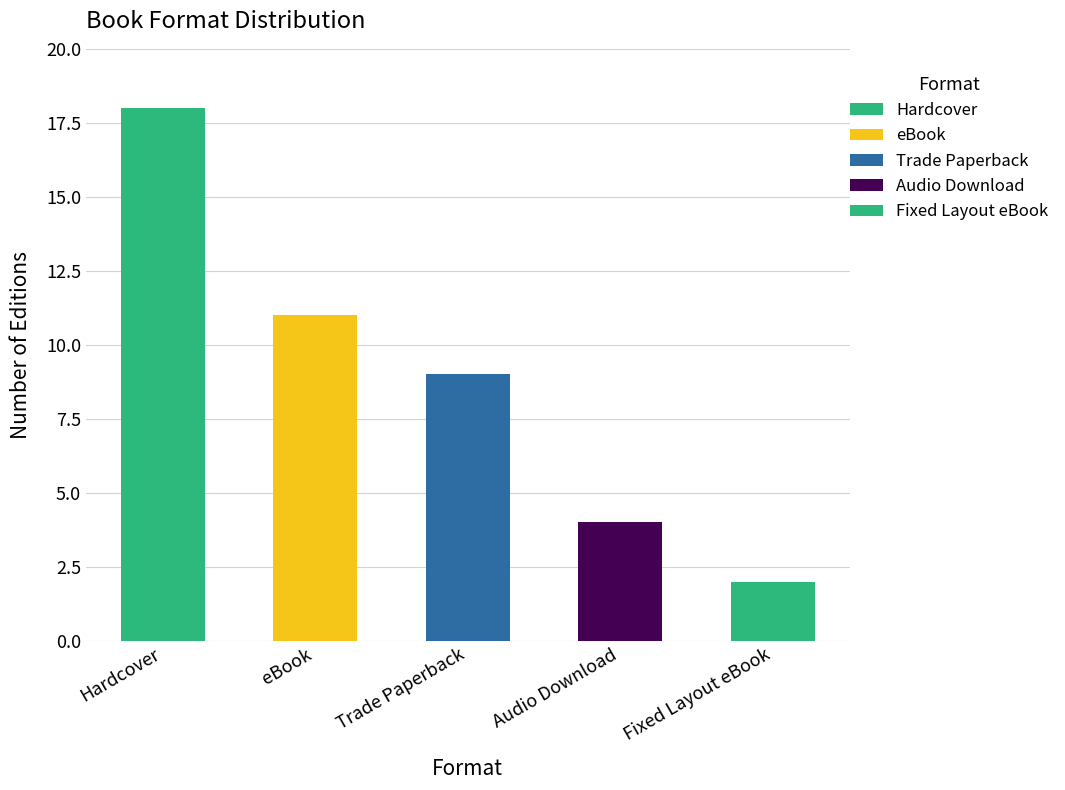

What is the smallest value displayed?

2